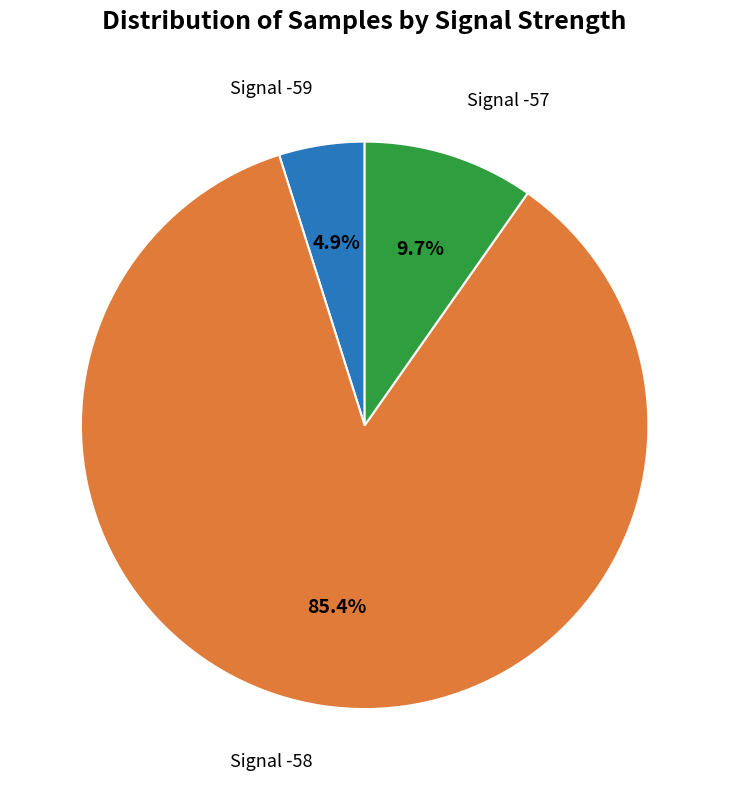

Is there any slice that represents more than half of the pie?

Yes